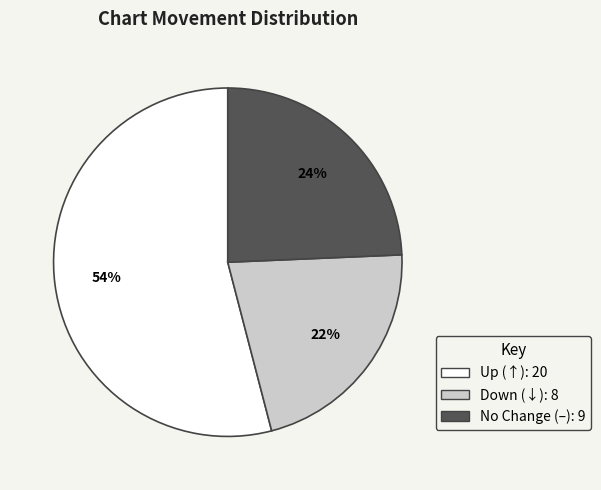

To the nearest percent, what is the difference between the largest and smallest slice percentages?

32%